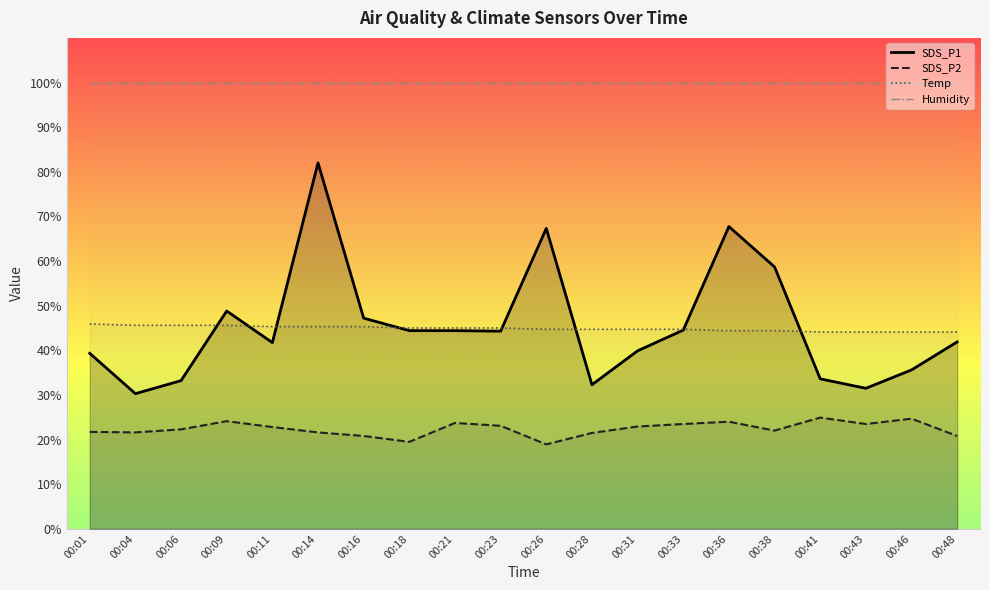

At which label does SDS_P1 reach its peak?

00:14